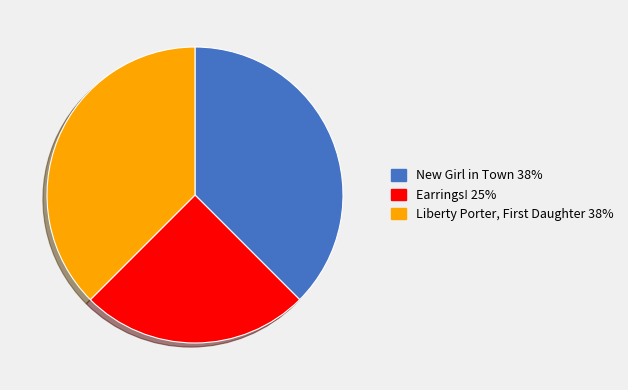

Which has a higher value, Earrings! or New Girl in Town?

New Girl in Town